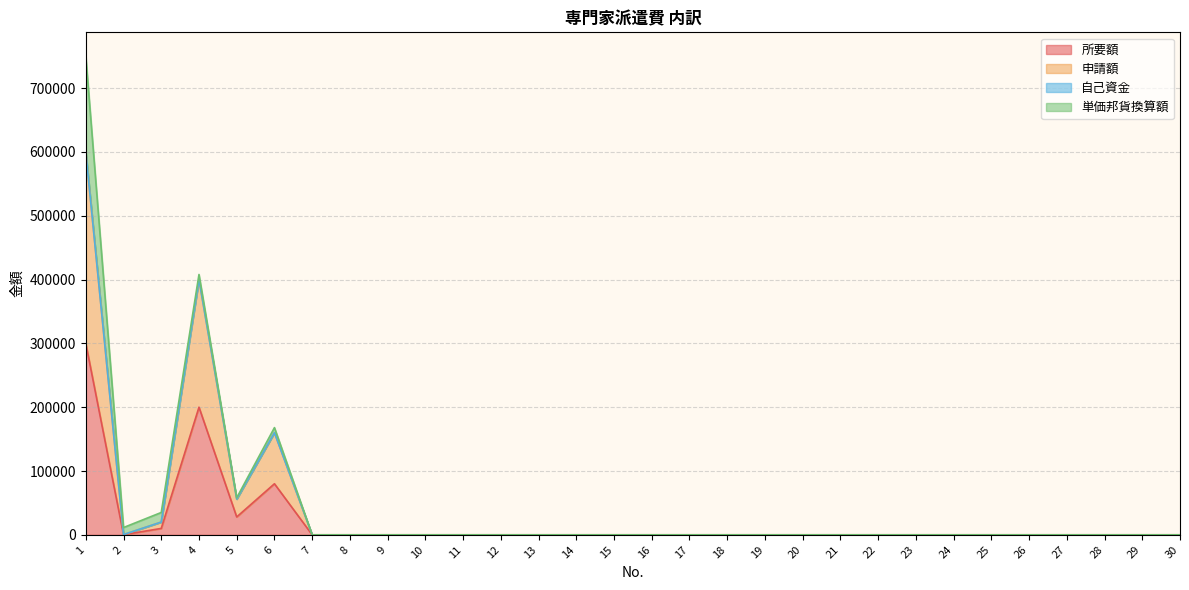

Between 15 and 10, which is larger?

15